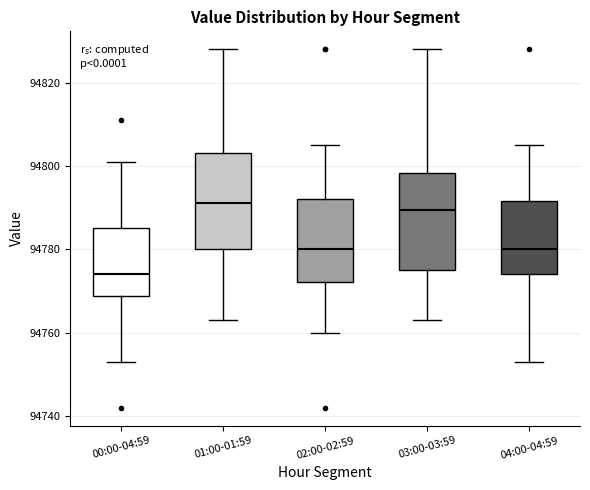

Reading left to right, transcribe this box plot: for each box, give where its median line is, the range the box spans, and where its two whiskers end, as read against the y-axis. The values are not printed on the chart, so give them approximately, as read against the axis.

00:00-04:59: median 94774, box 94768 to 94786, whiskers 94754 to 94802
01:00-01:59: median 94792, box 94780 to 94804, whiskers 94764 to 94828
02:00-02:59: median 94780, box 94772 to 94792, whiskers 94760 to 94806
03:00-03:59: median 94790, box 94776 to 94798, whiskers 94764 to 94828
04:00-04:59: median 94780, box 94774 to 94792, whiskers 94754 to 94806